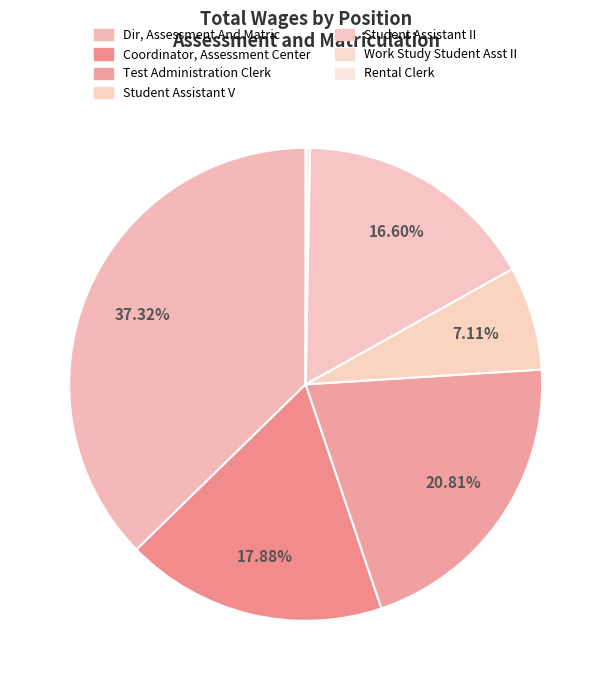

Does Test Administration Clerk account for over 50% of the chart?

No